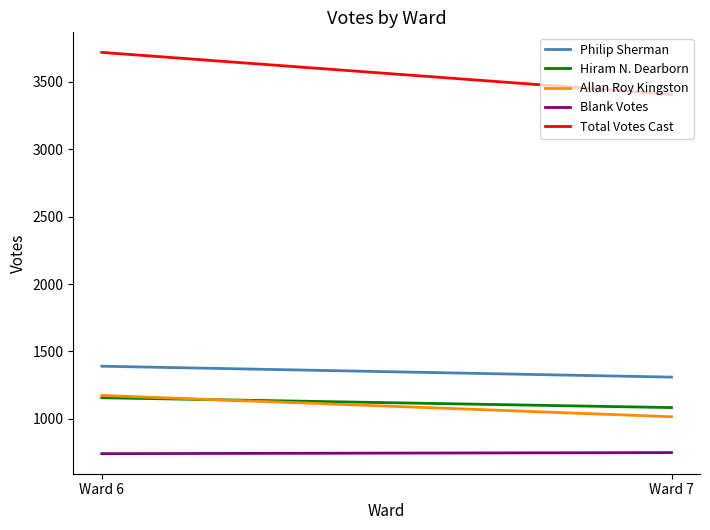

What are all the series names shown in the legend?

Philip Sherman, Hiram N. Dearborn, Allan Roy Kingston, Blank Votes, Total Votes Cast